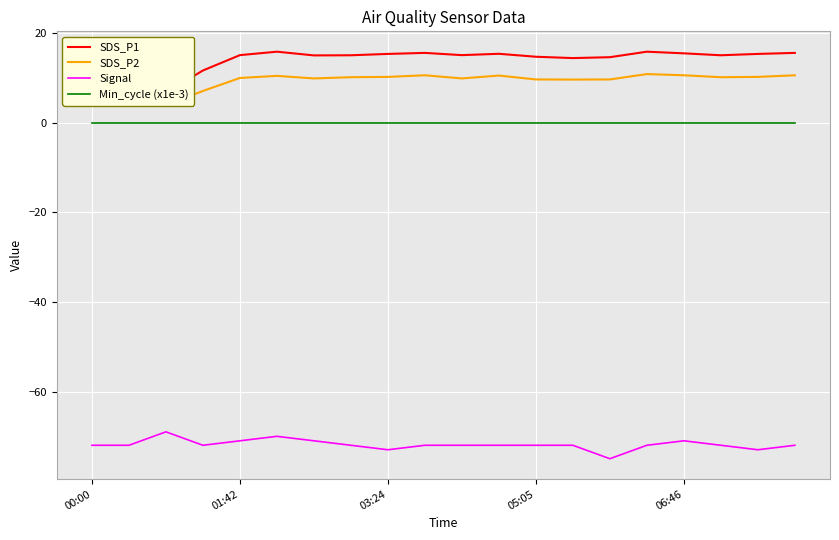

Which category has the lowest value in the Min_cycle (x1e-3) series?

00:00